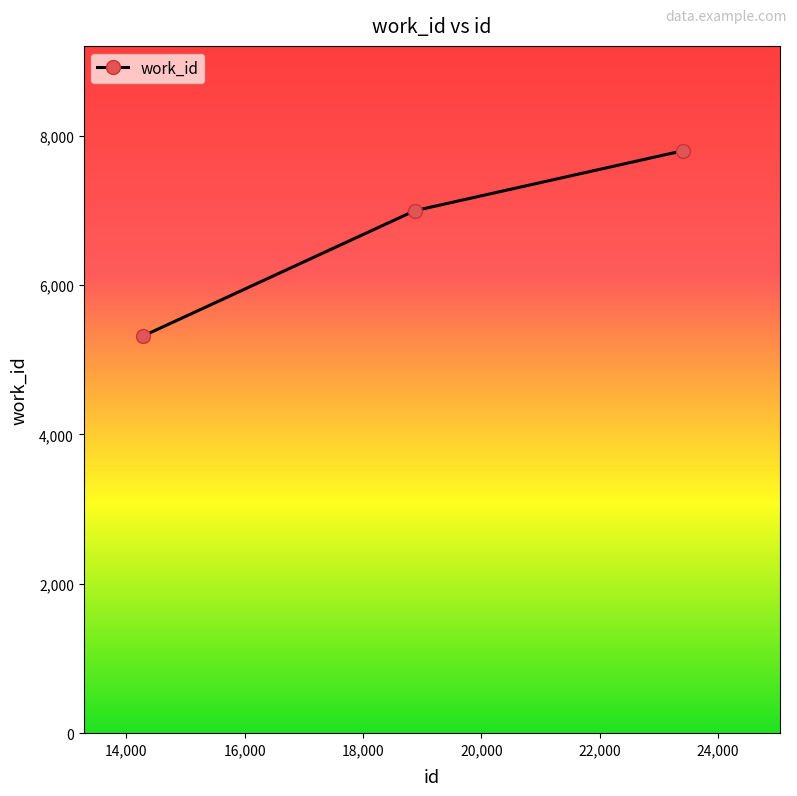

What is the difference between the maximum and second lowest values?

803